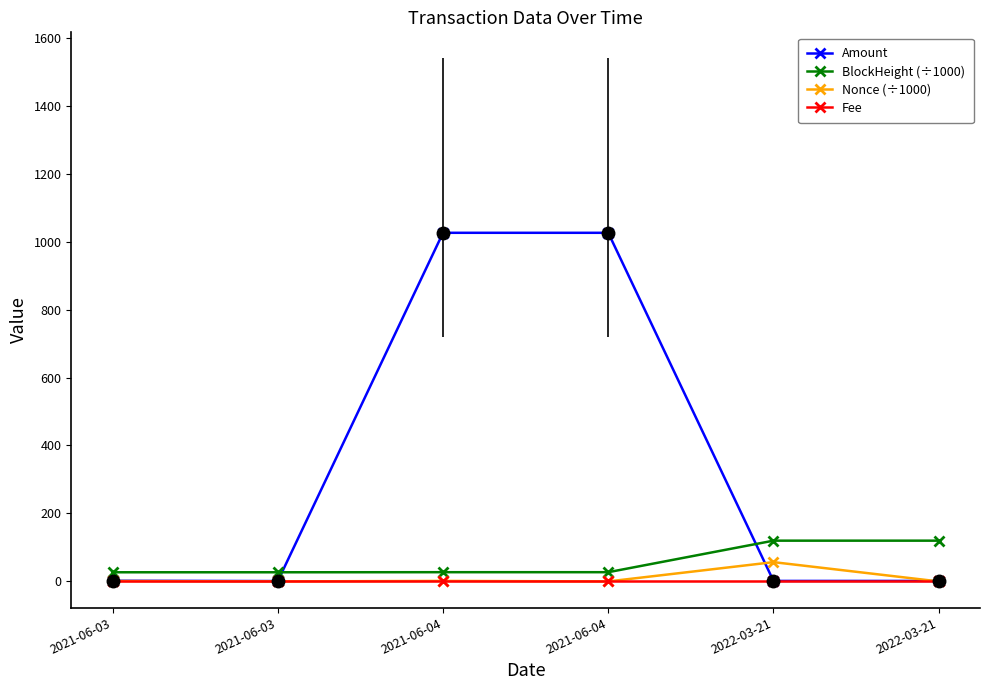

How many data points does each series have?

6